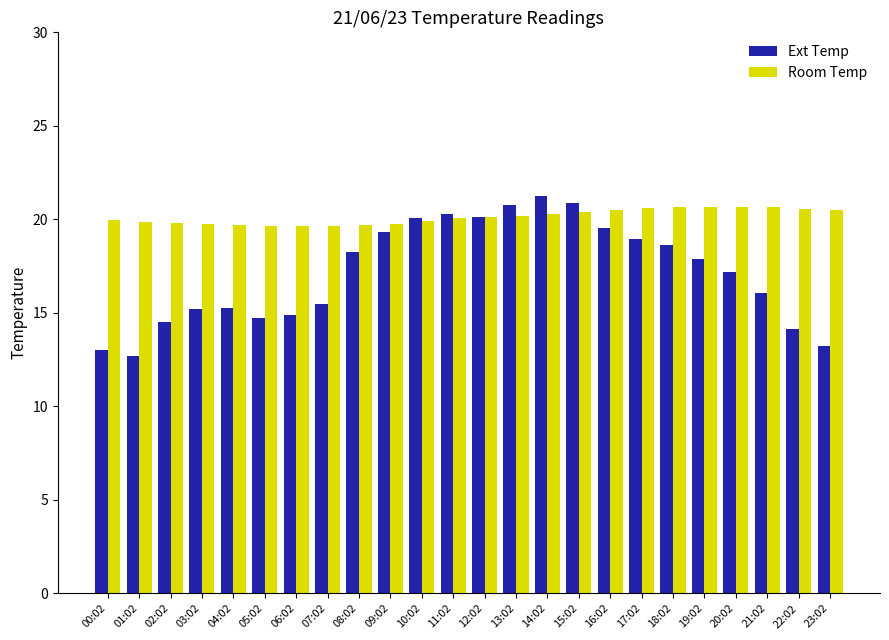

Are the bars grouped side by side (vs. stacked)?

Yes